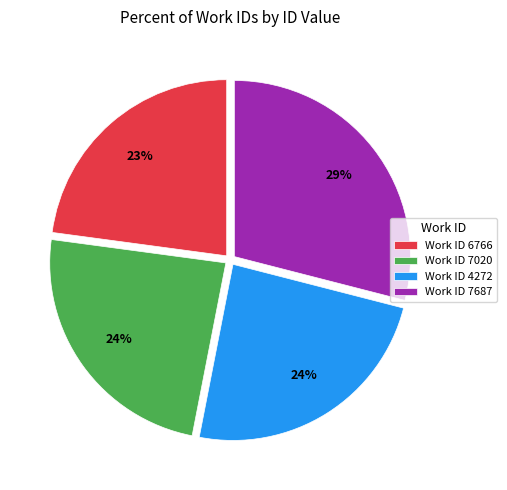

Which slice is the smallest?

Work ID 6766